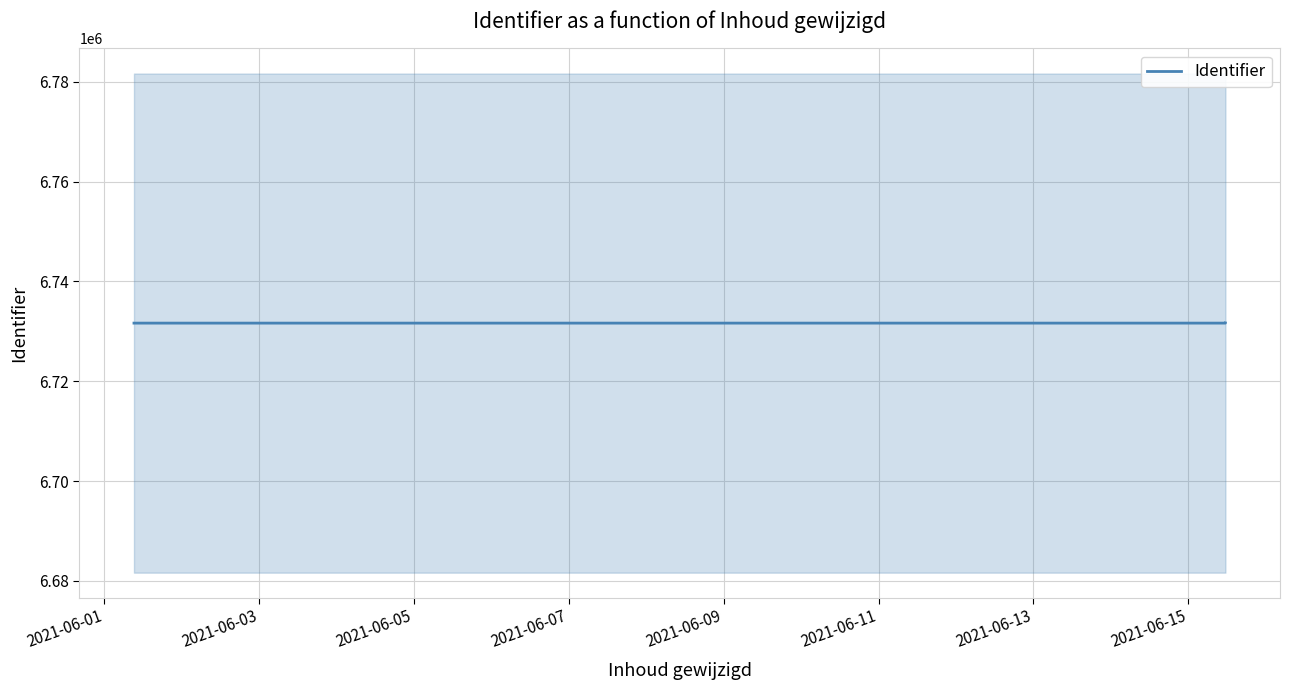

What is the lowest value of the Identifier series?

6731644